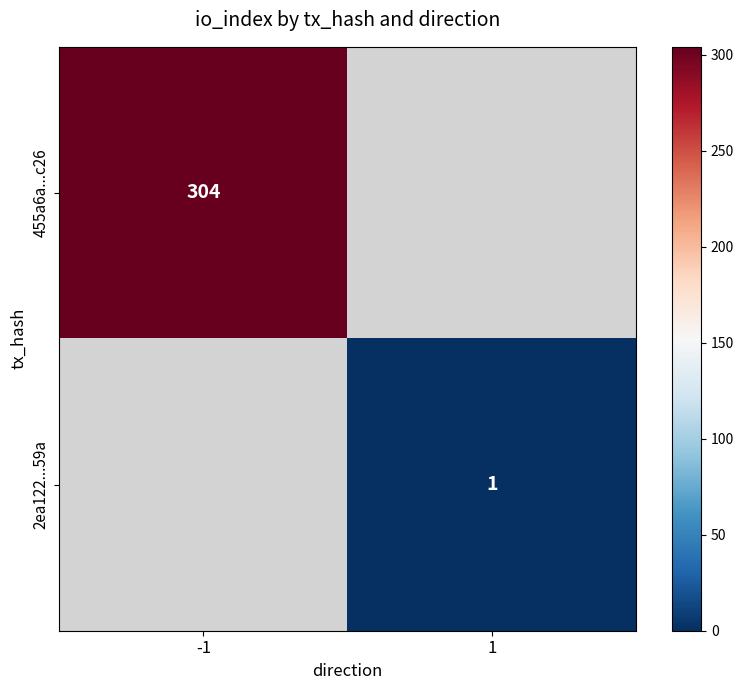

Is it true that 455a6a...c26 equals 304 at -1?

True